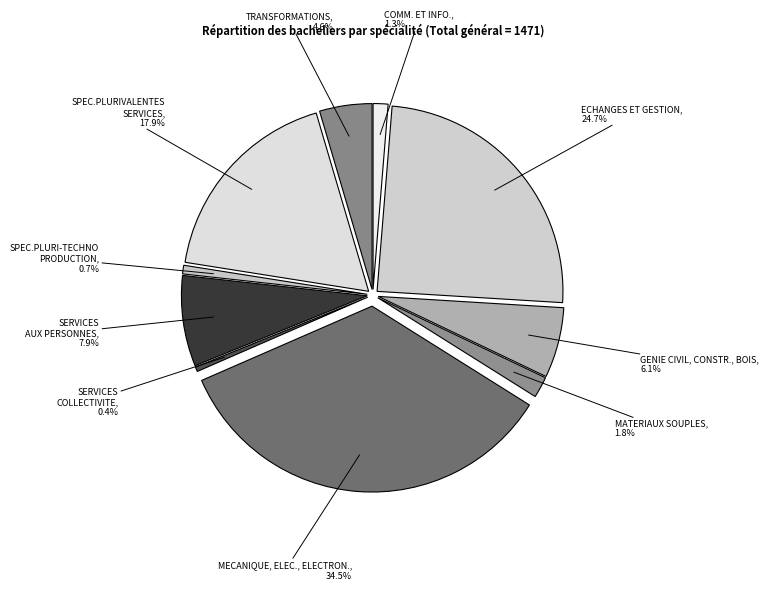

Which category has the biggest portion of the pie?

MECANIQUE, ELECTRICITE, ELECTRONIQUE